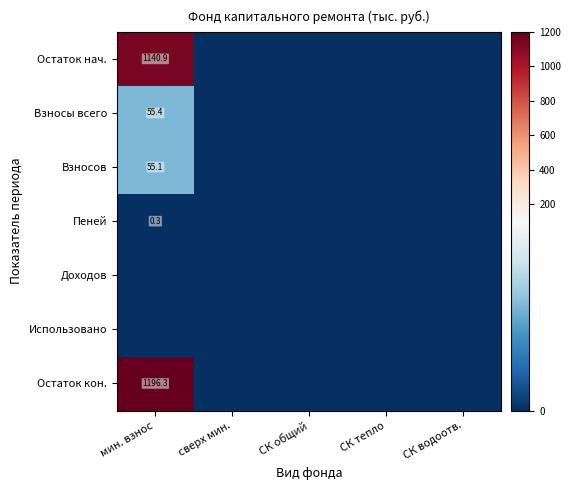

Is it true that Взносы всего equals 92.9 at мин. взнос?

False